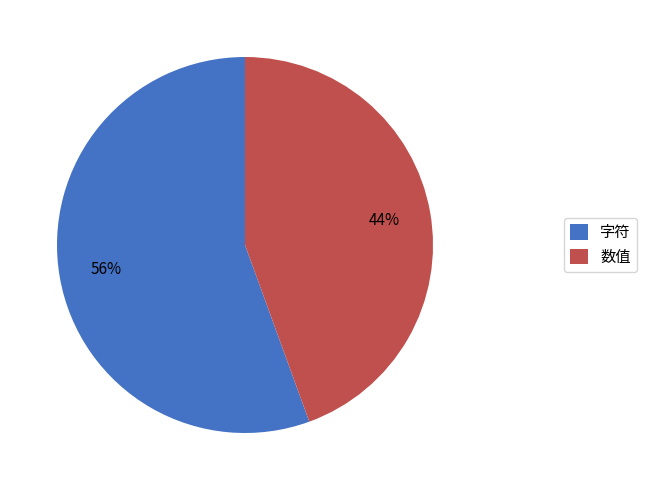

Which has a higher value, 字符 or 数值?

字符